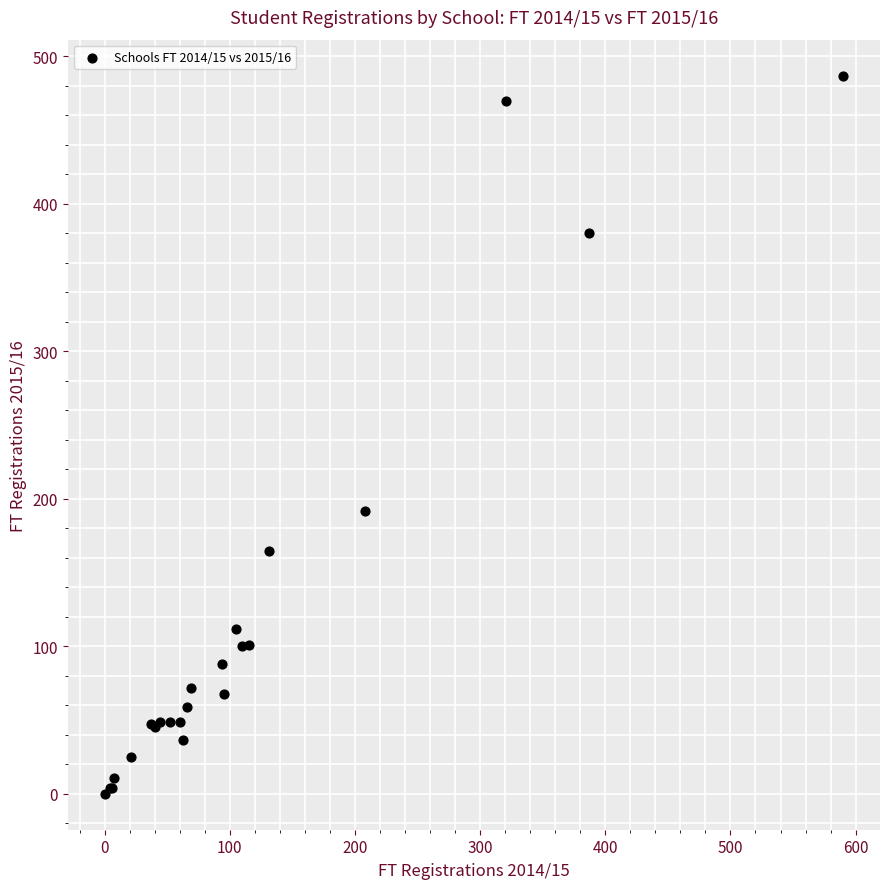

What Y value in the scatter plot is closest to 243?

192.0